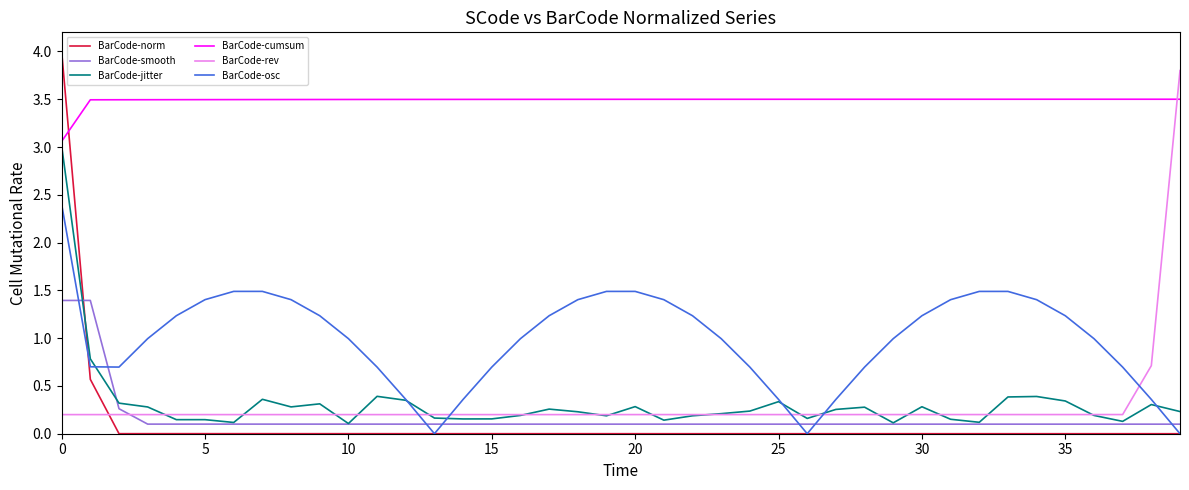

What is the difference between the maximum and second lowest values in the BarCode-smooth series?

1.3